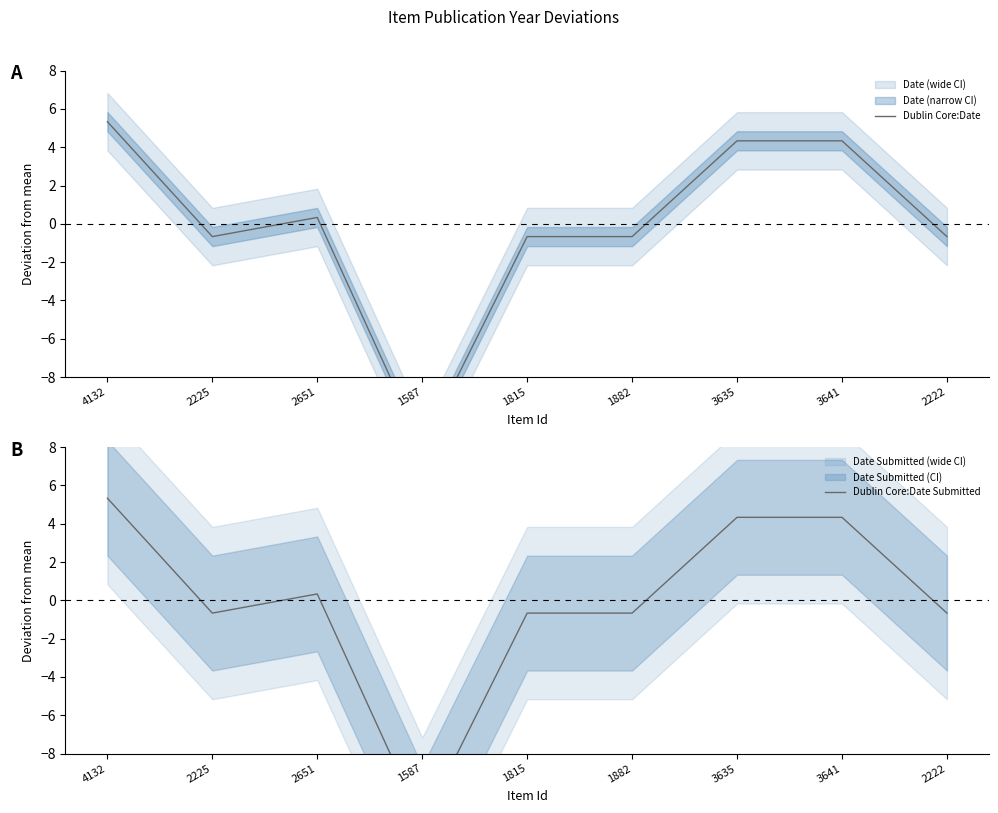

At which label is Dublin Core:Date Submitted closest to -3?

2225